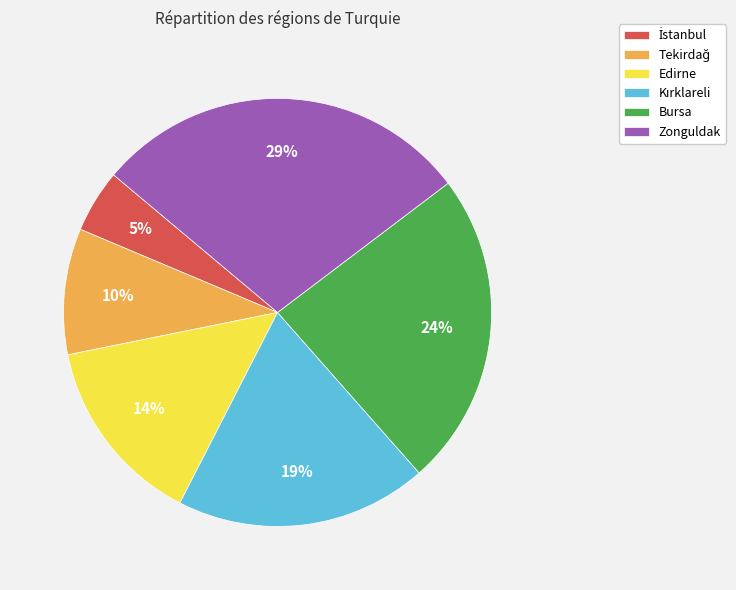

How many segments does this pie chart have?

6